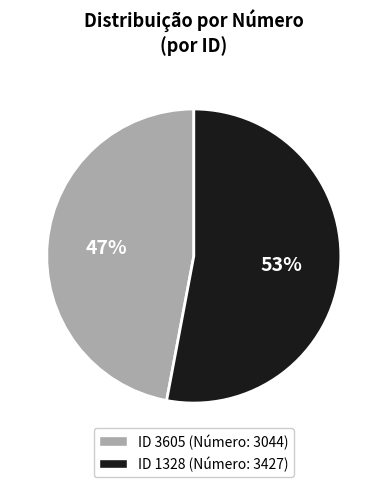

How many segments does this pie chart have?

2